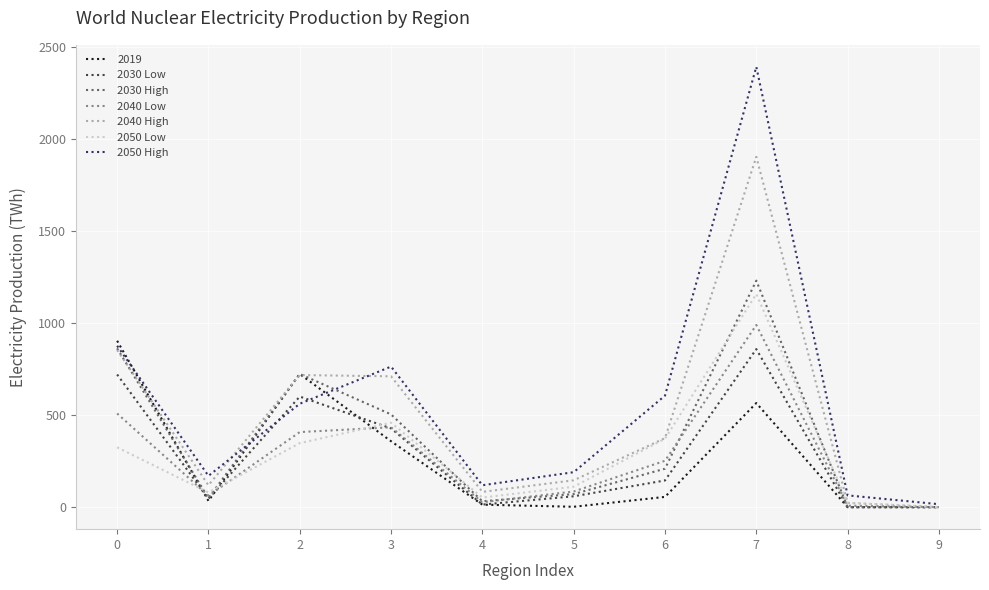

Does the chart display data point markers on the line(s)?

No